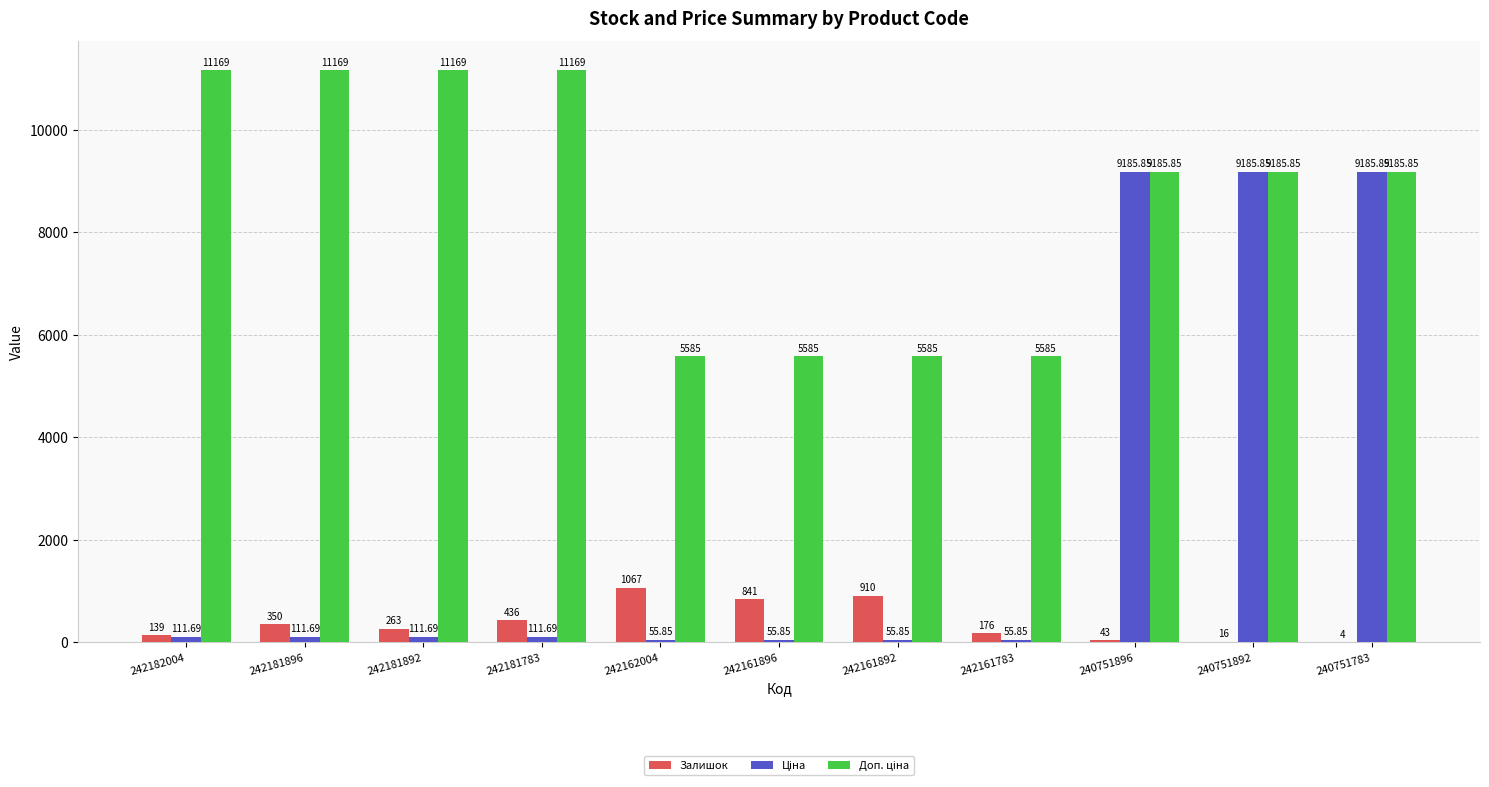

What is the sum of all Залишок values?

4245.0